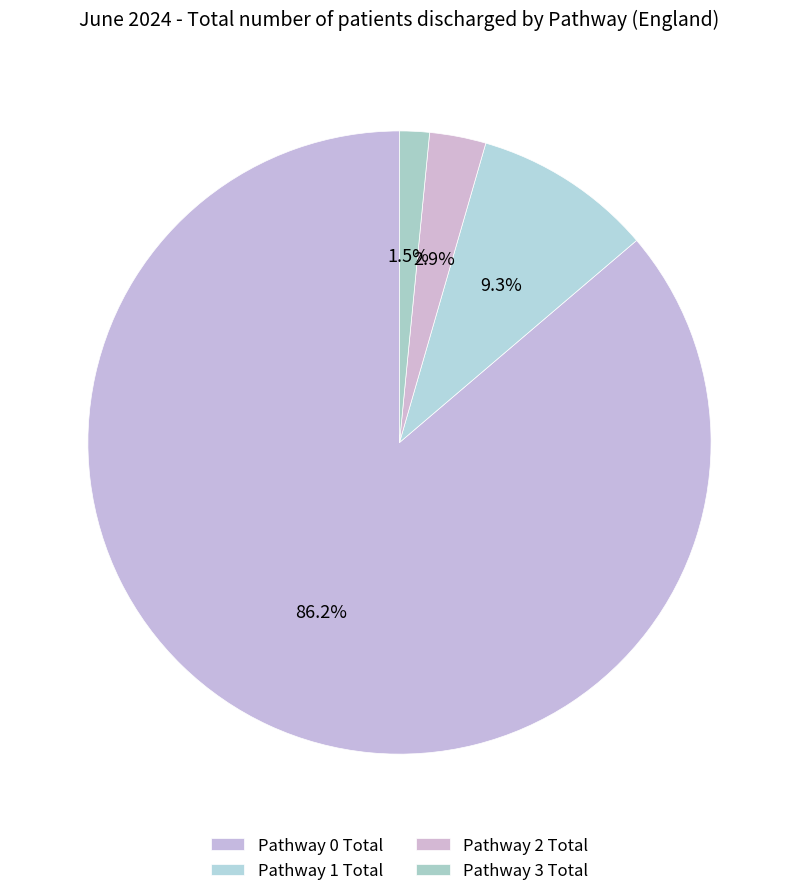

Count the number of slices in the pie.

4